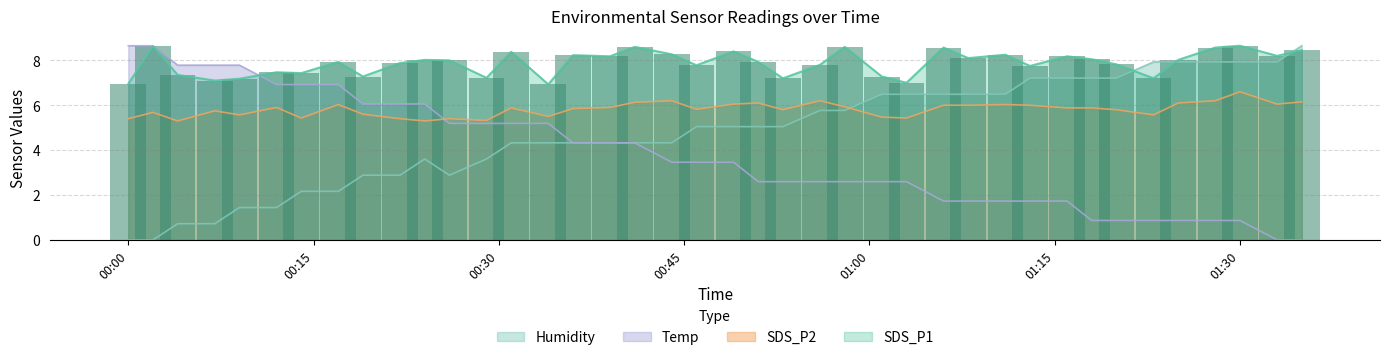

What is the sum of the Humidity values at 2022/12/05 00:53 and 2022/12/05 01:35?

13.7